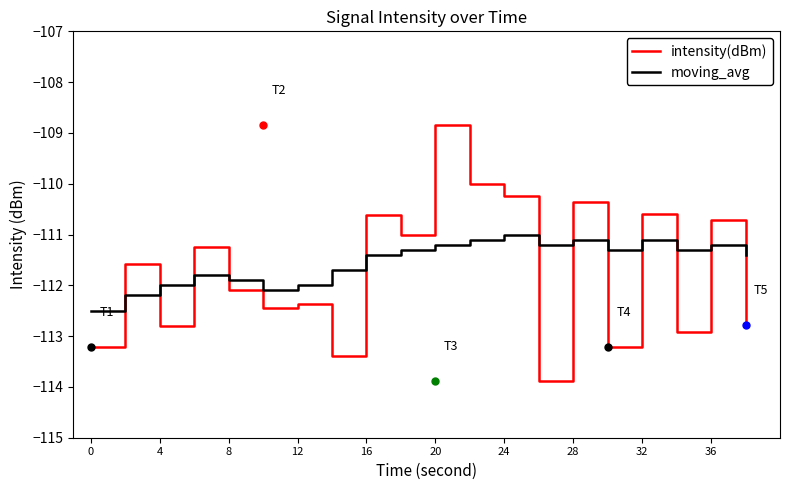

Which series has the widest spread of values?

intensity(dBm)